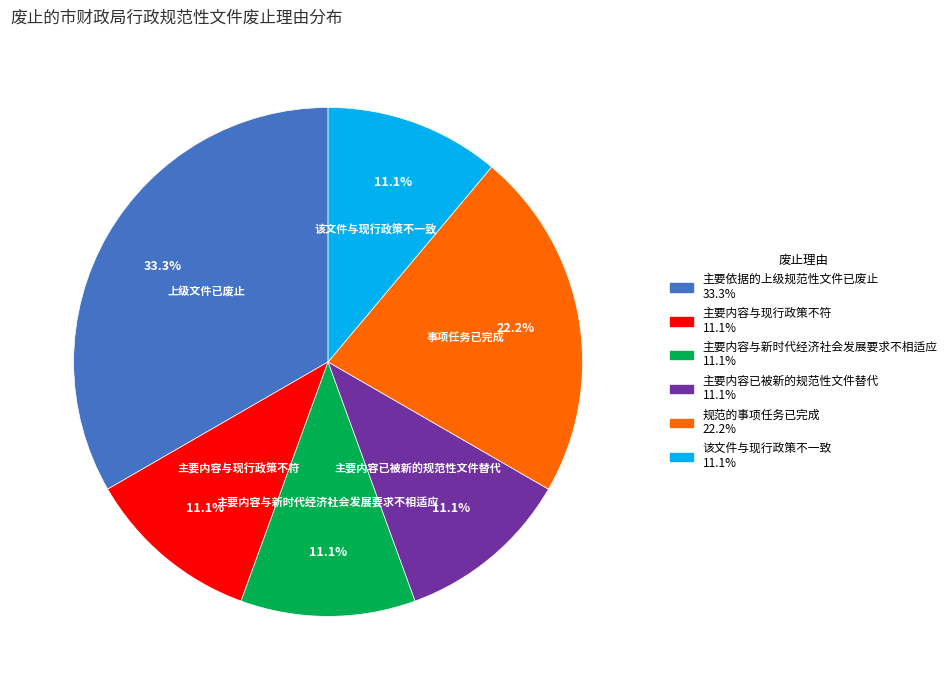

Is the sum of 主要内容与新时代经济社会发展要求不相适应 and 规范的事项任务已完成 greater than half?

No